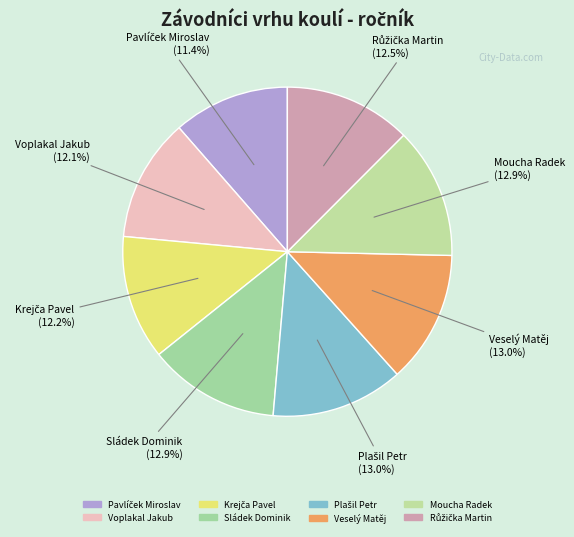

Count the number of slices in the pie.

8